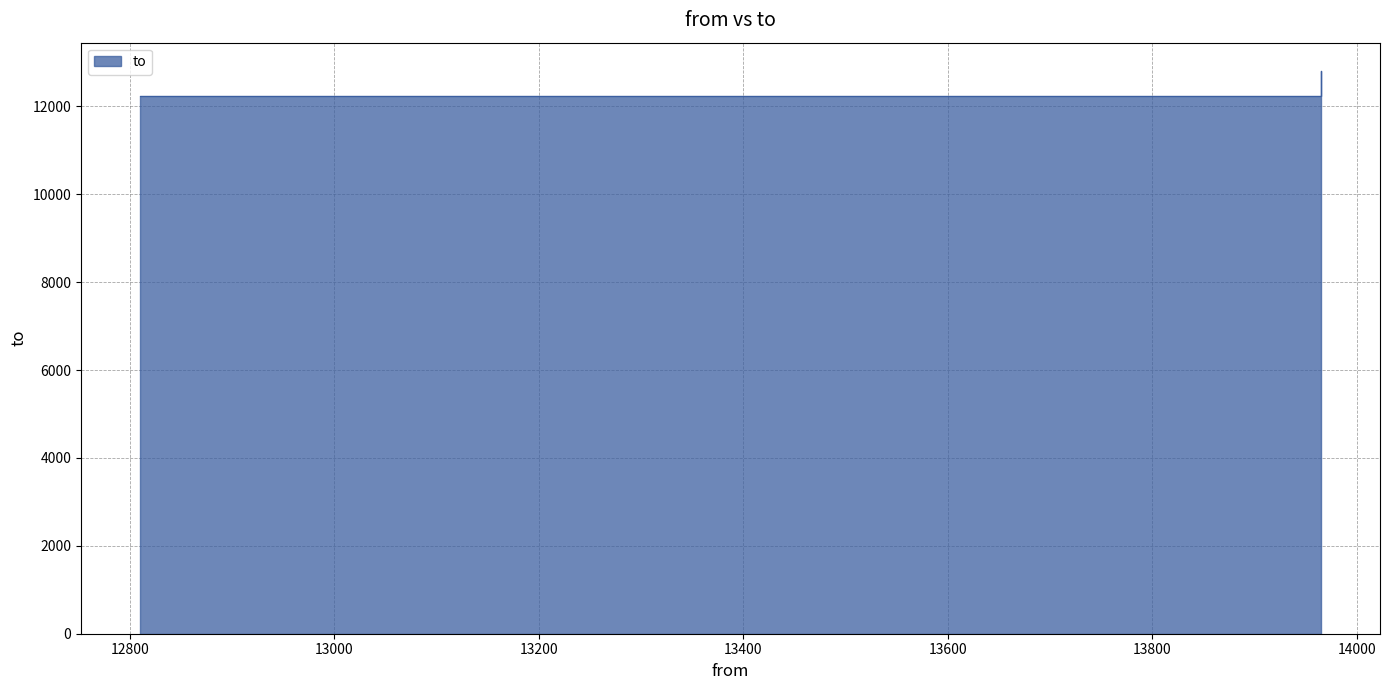

List the labels in order of value, largest first.

13965, 12810, 13965